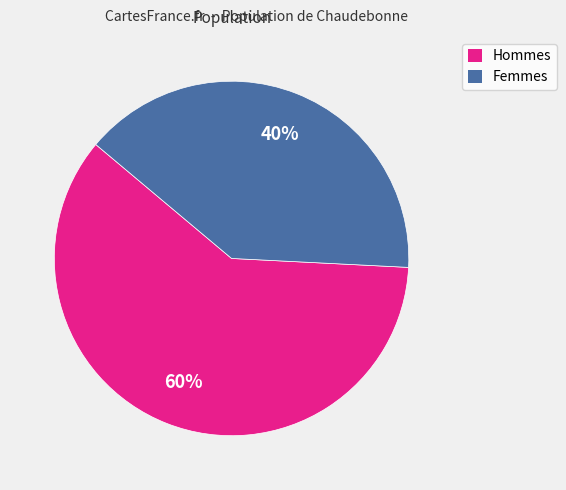

Is there any slice that represents more than half of the pie?

Yes